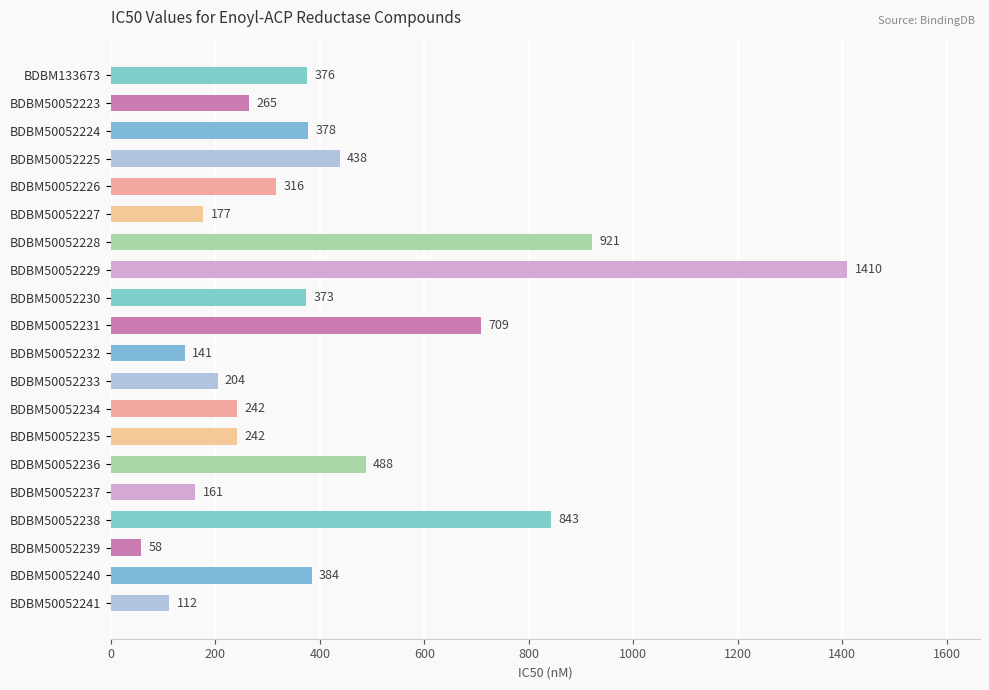

What is the ratio of the value at BDBM50052231 to the value at BDBM50052224?

1.9